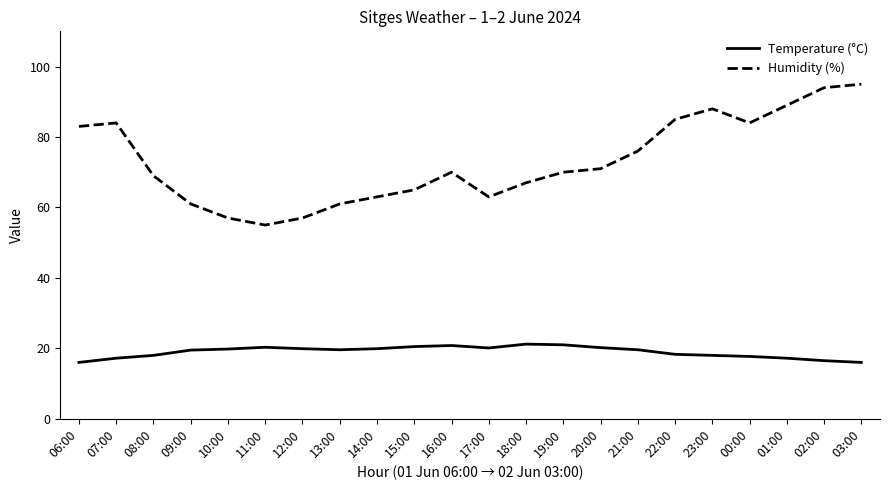

The Humidity (%) series shows 94.0 at 02:00. True or false?

True